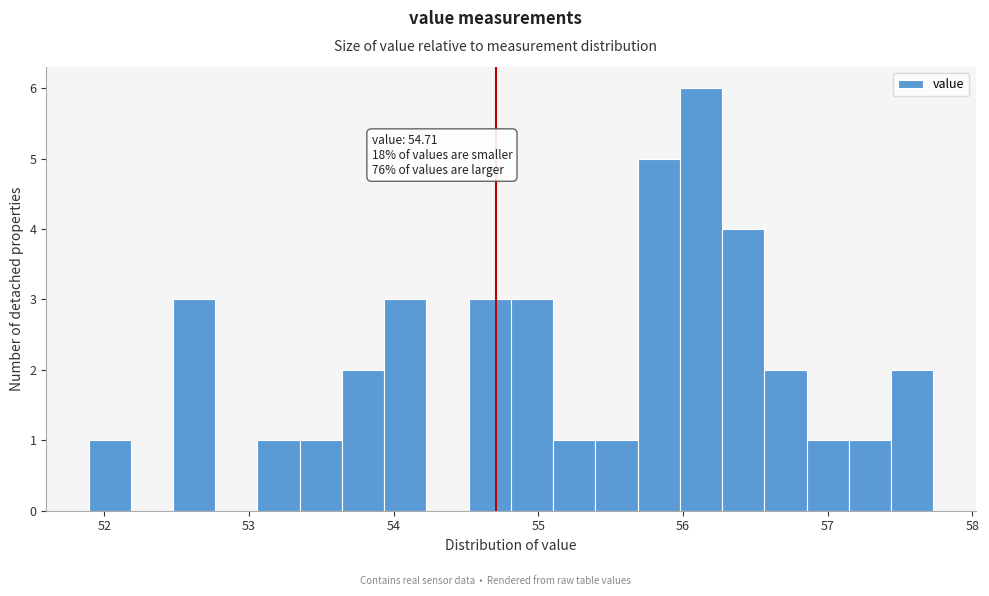

Read against the x-axis, roughly where is the centre of the tallest bar?

56.1